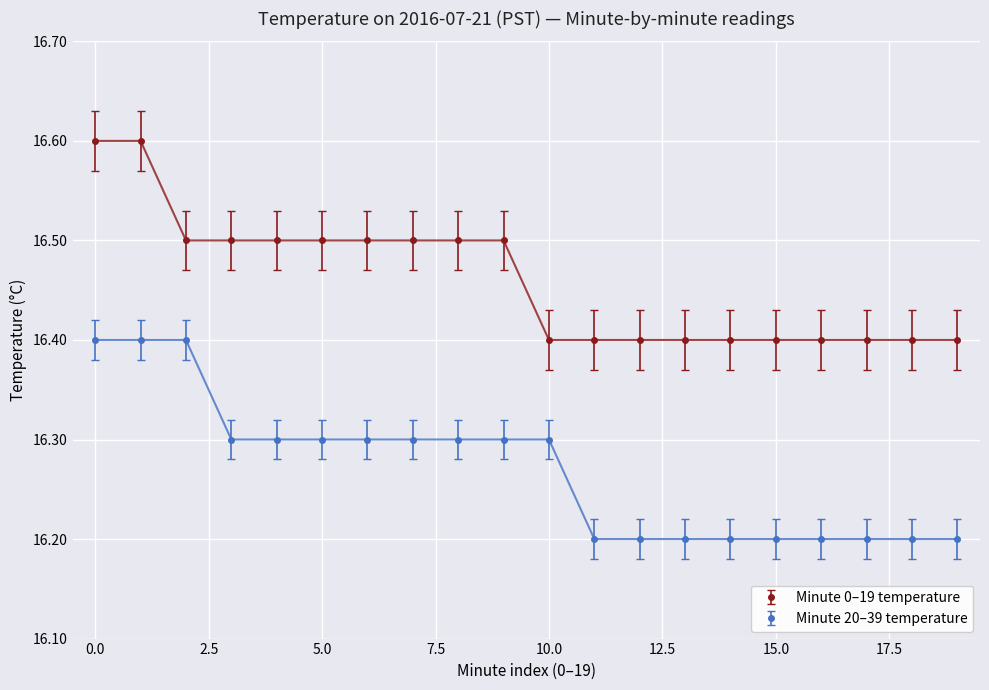

True or false: Minute 0–19 temperature and Minute 20–39 temperature intersect in this chart.

False